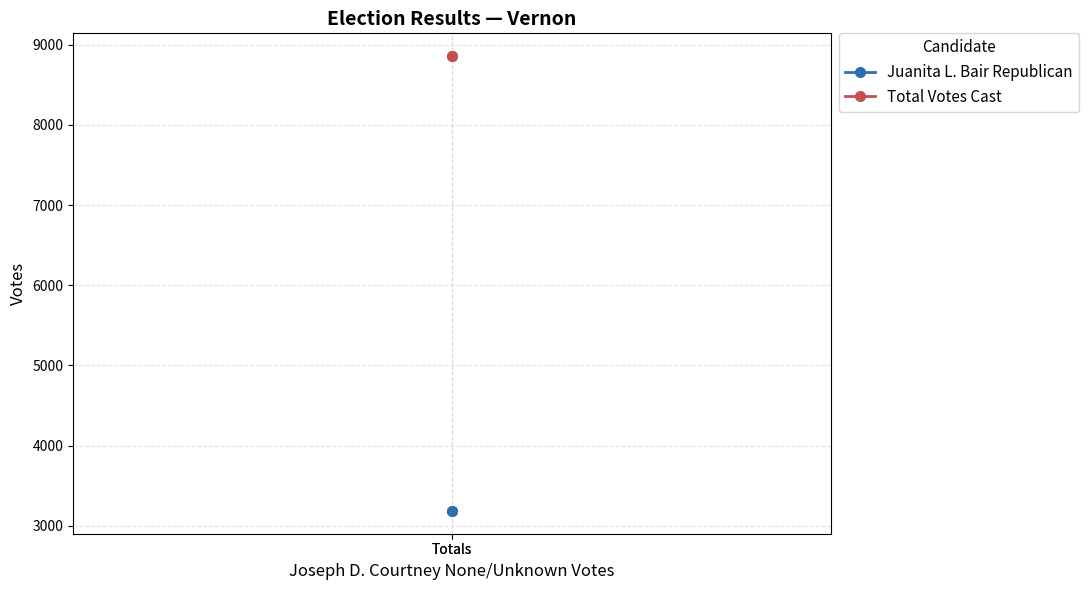

Reading left to right, what are all the values shown in this chart?

Juanita L. Bair Republican: Totals=3184	Totals=3184
Total Votes Cast: Totals=8859	Totals=8859